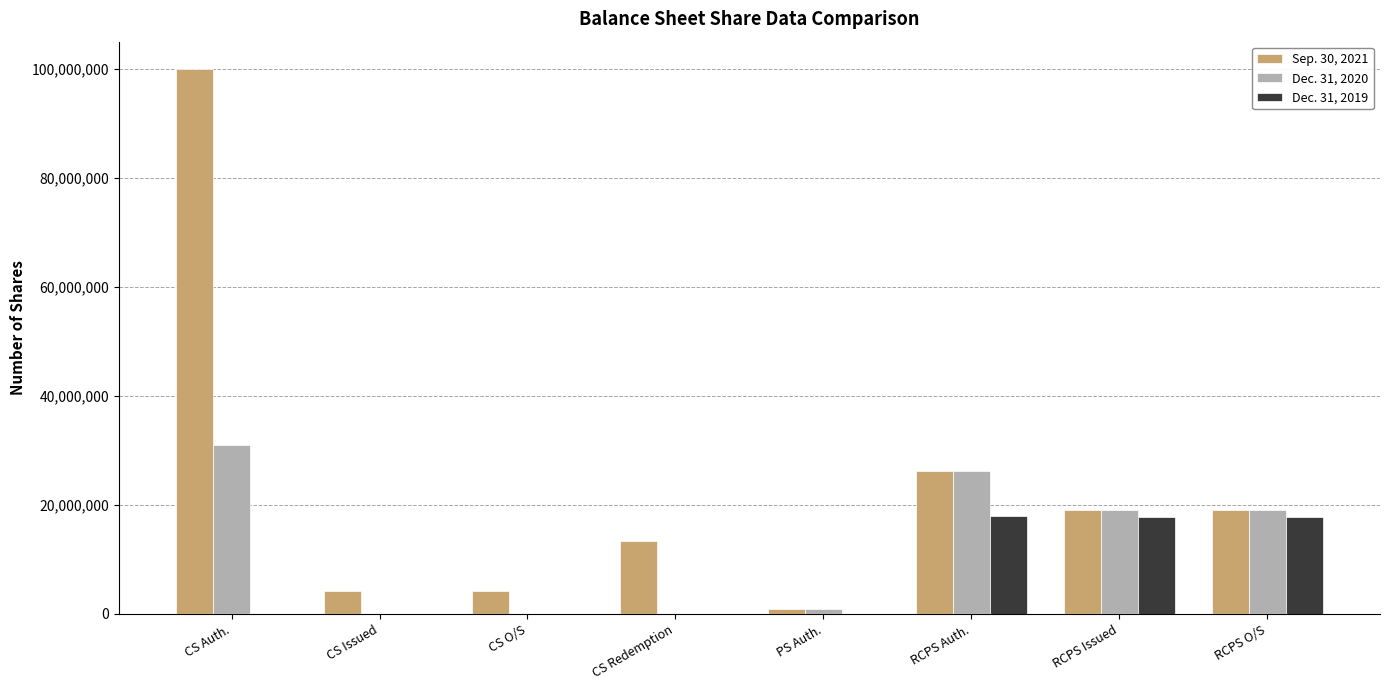

What is the sum of all Dec. 31, 2019 values?

53592227